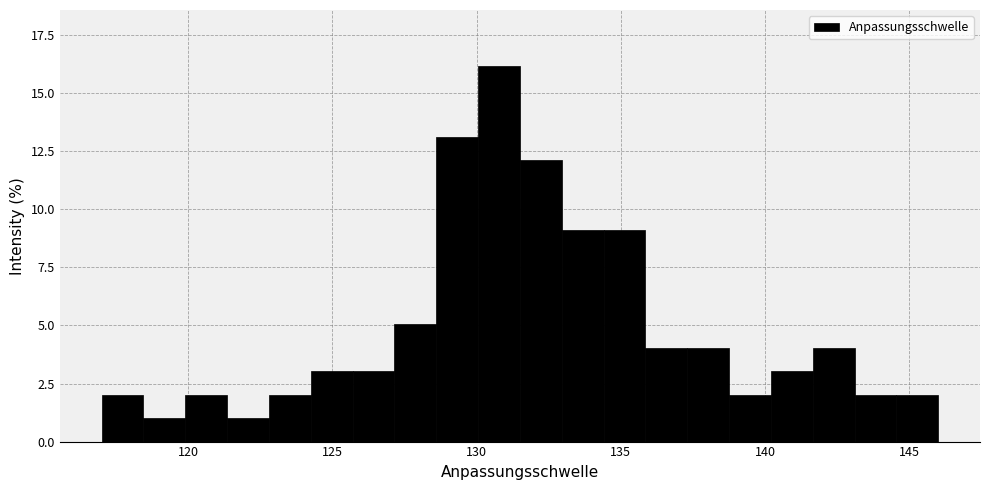

Read against the x-axis, roughly where is the centre of the tallest bar?

131.0